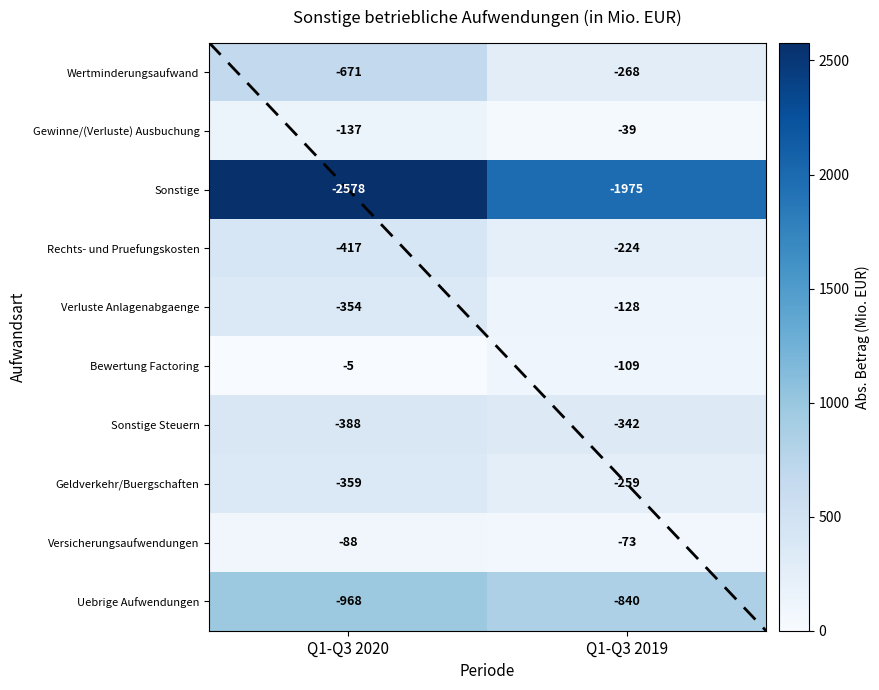

What is the approximate value of Sonstige at Q1-Q3 2019, to the nearest 10?

1980